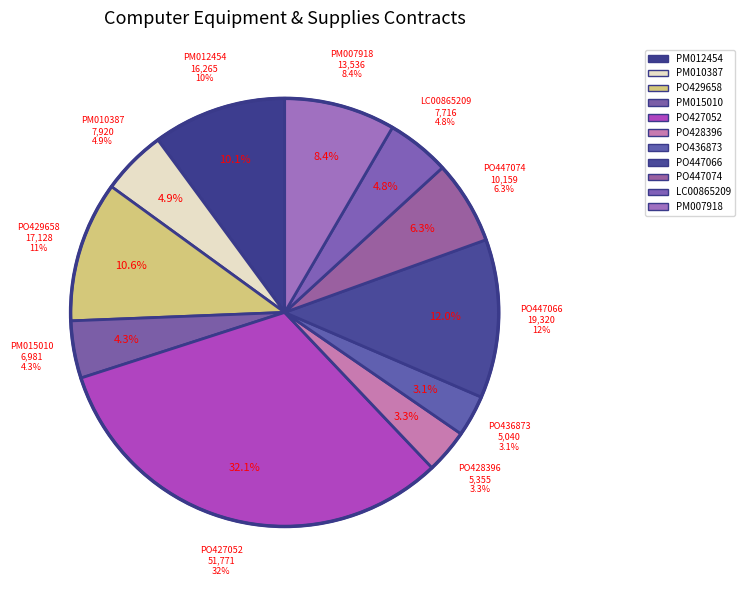

Rank the categories by value from lowest to highest.

PO436873, PO428396, PM015010, LC00865209, PM010387, PO447074, PM007918, PM012454, PO429658, PO447066, PO427052